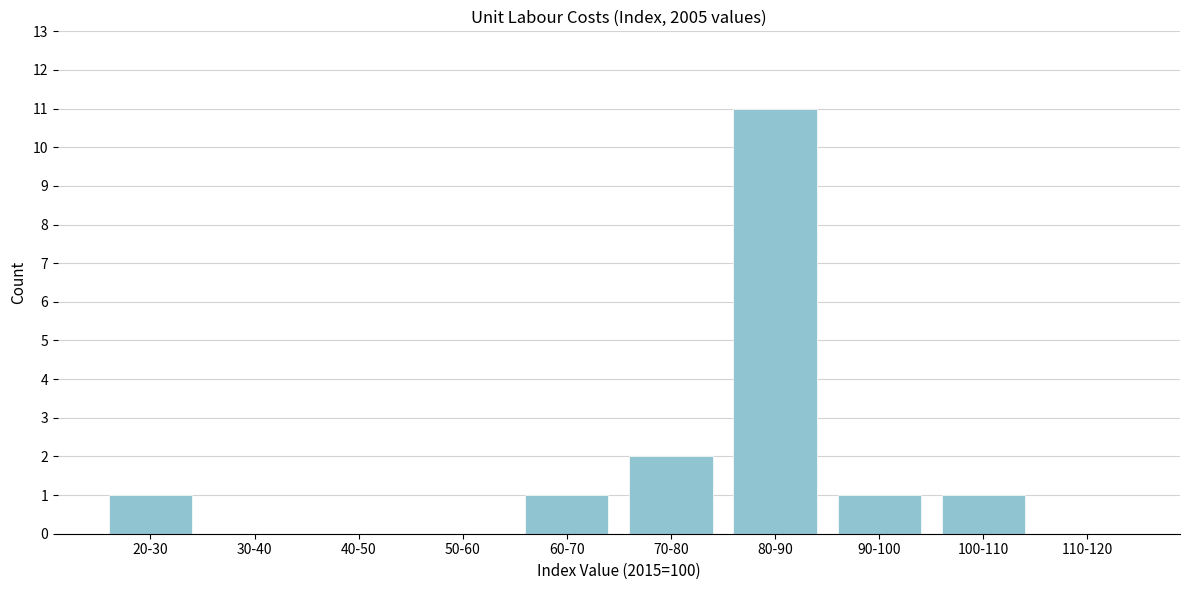

Reading left to right, extract all data points from this chart.

20-30=1	30-40=0	40-50=0	50-60=0	60-70=1	70-80=2	80-90=11	90-100=1	100-110=1	110-120=0